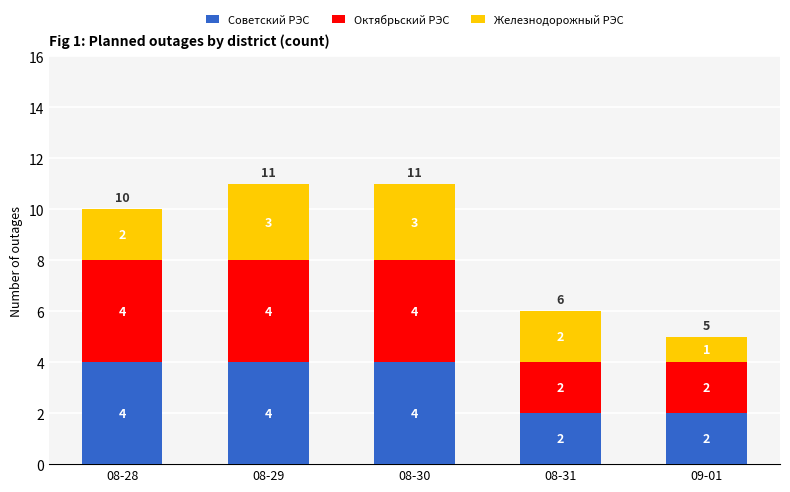

Does the chart contain stacked bars?

Yes